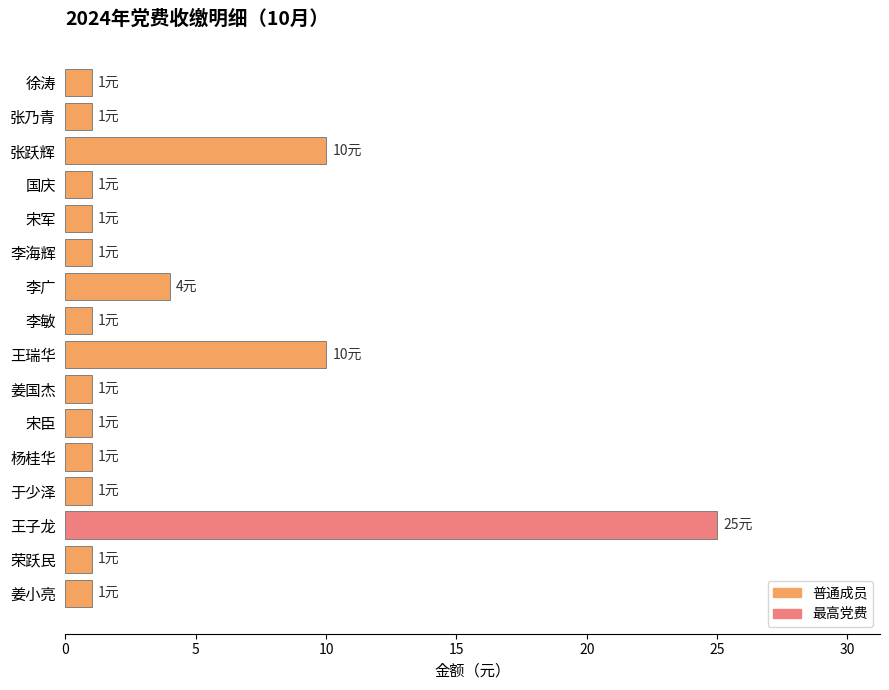

What is the smallest value displayed?

1